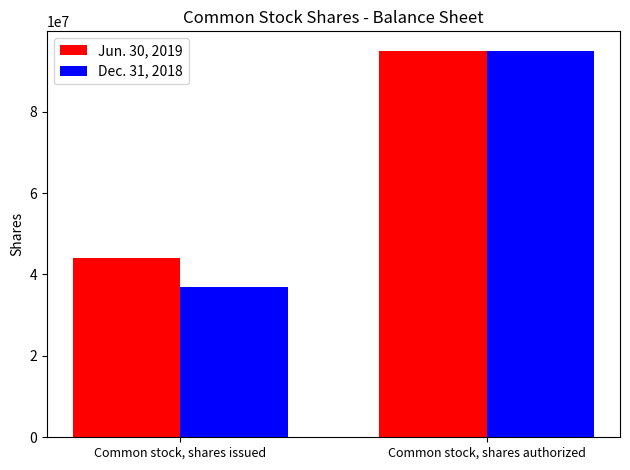

List the series in order of their overall mean, highest first.

Jun. 30, 2019, Dec. 31, 2018